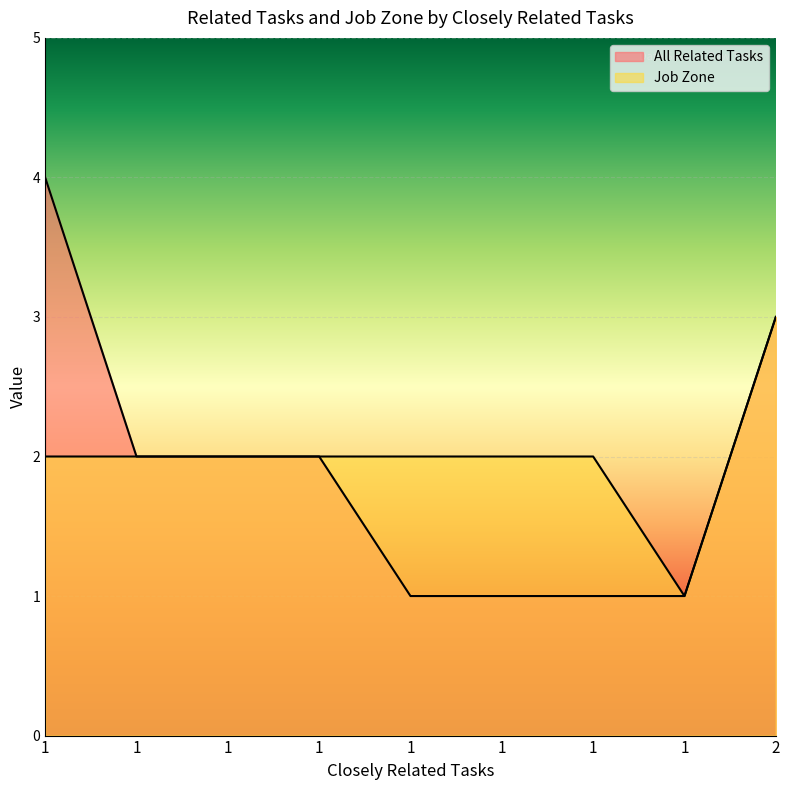

Where does the All Related Tasks series first go above 2?

1